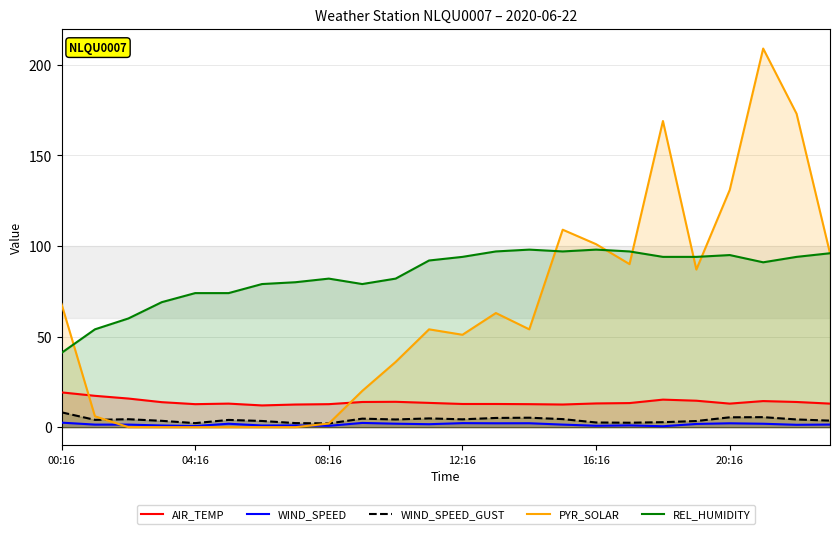

Which series has the largest range (max minus min)?

PYR_SOLAR